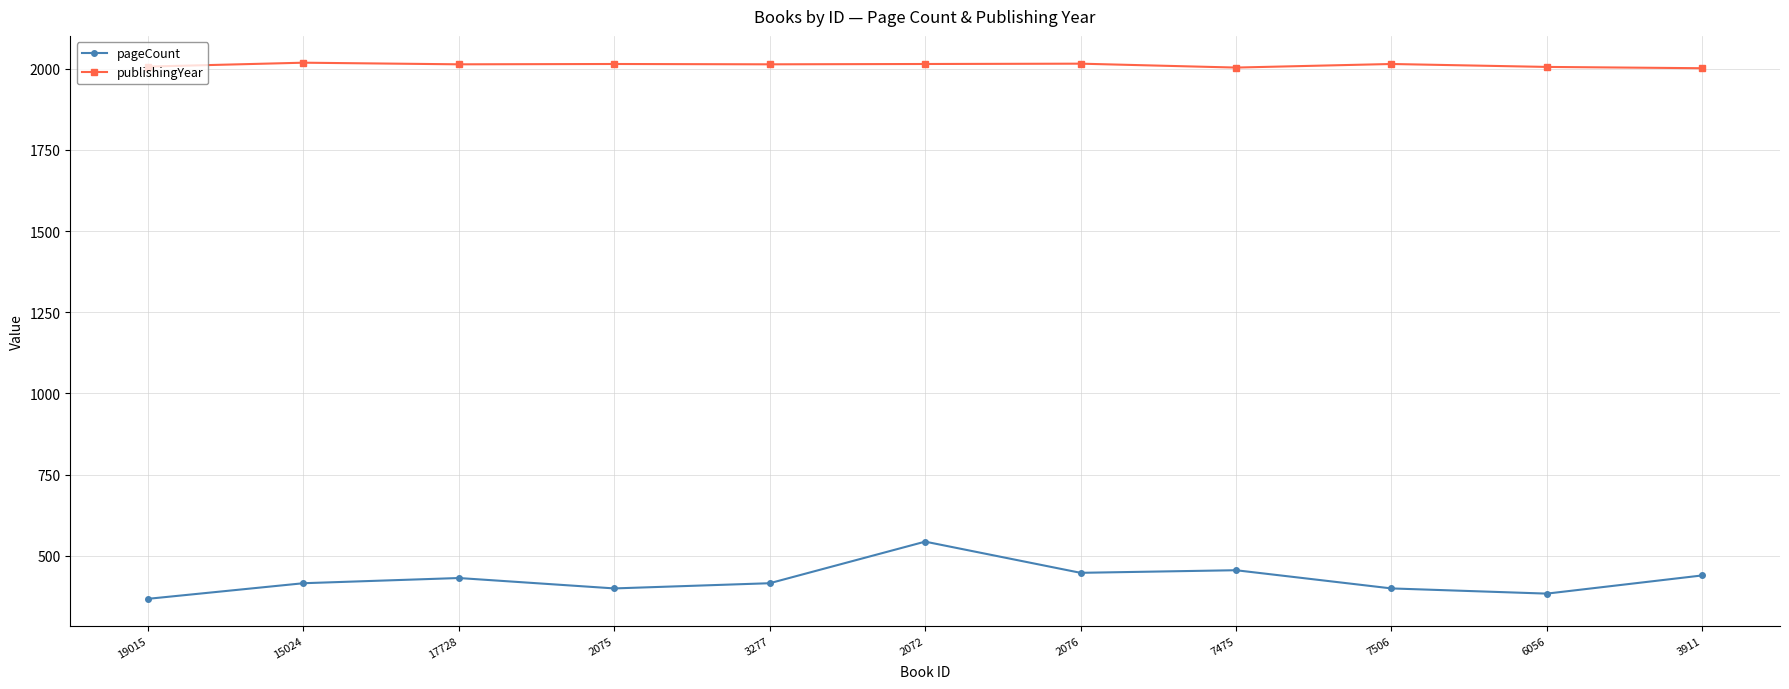

True or false: pageCount has a value of 544 at 2072.

True